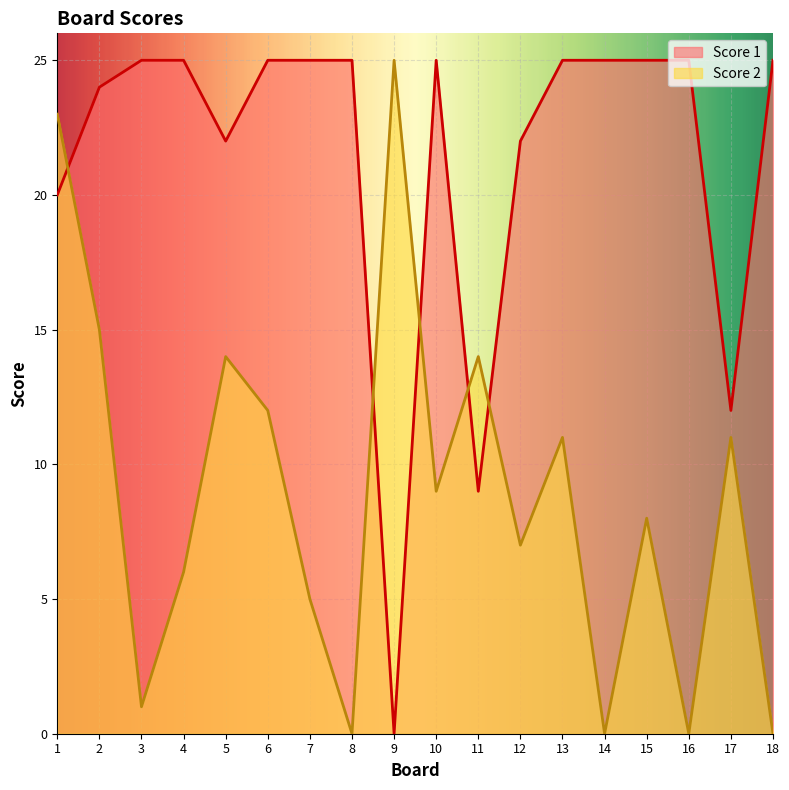

True or false: Score 1 has a value of 15 at 18.

False